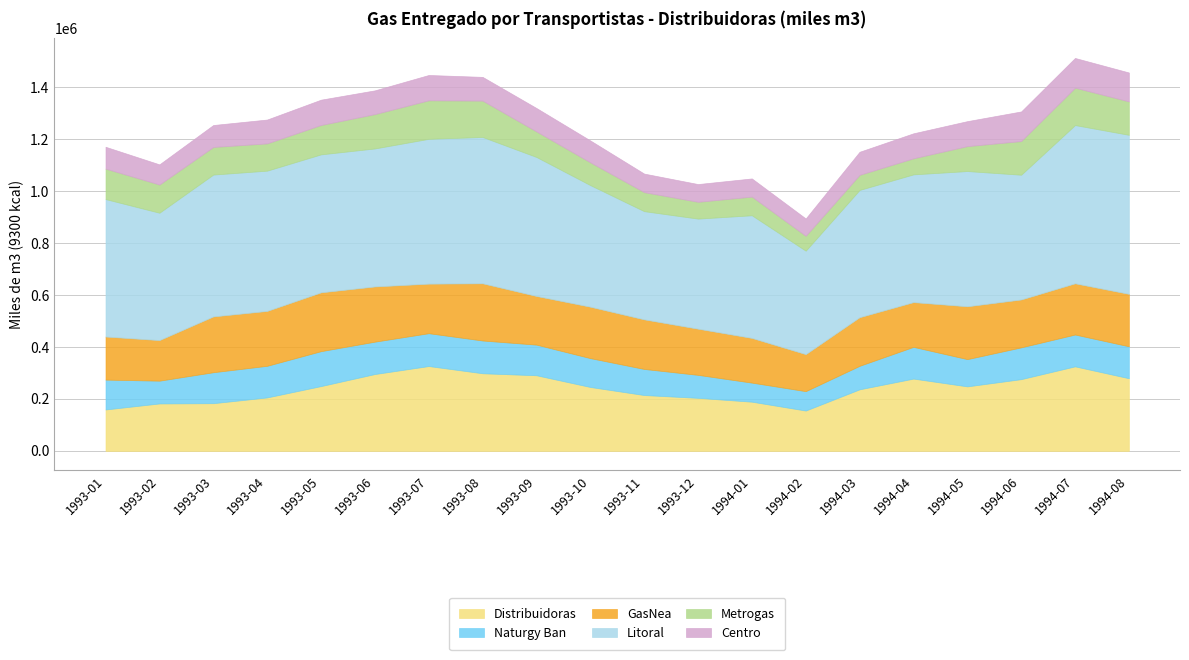

Where does the Metrogas series first go above 106225?

1993-01